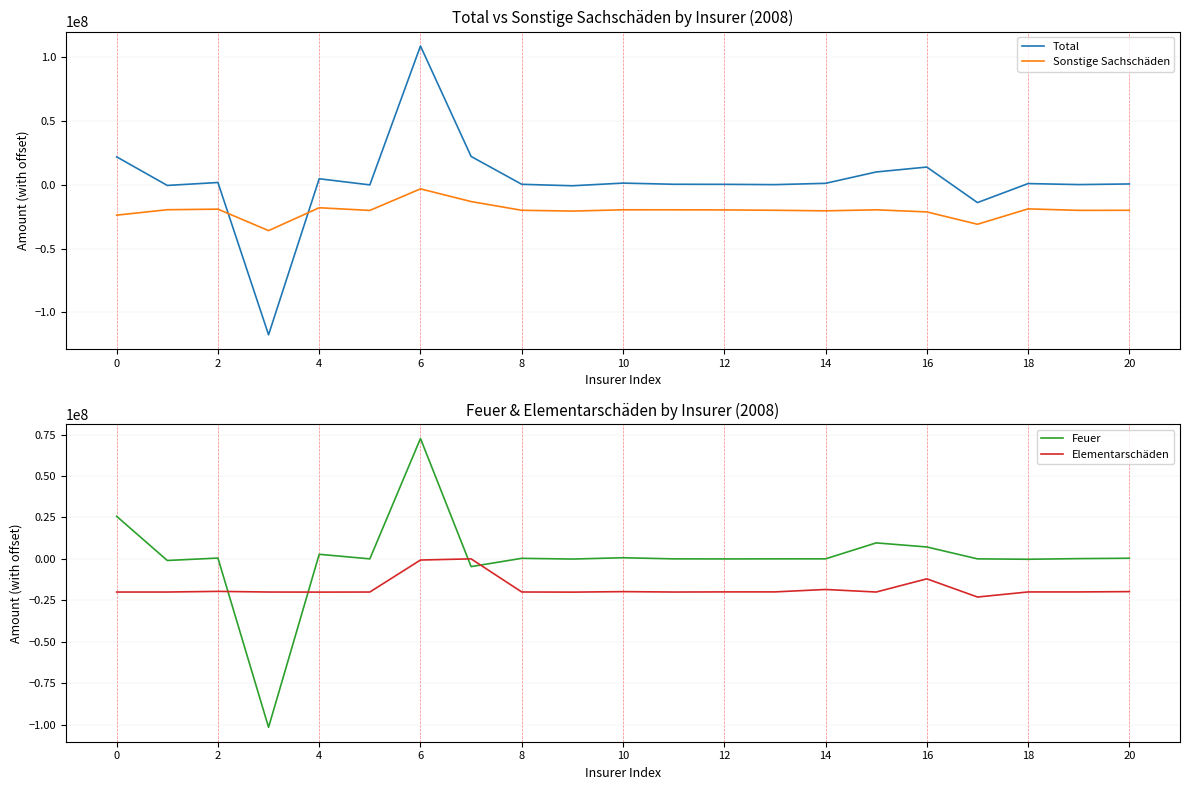

Which series ends up on top after the final intersection of Feuer and Elementarschäden?

Feuer